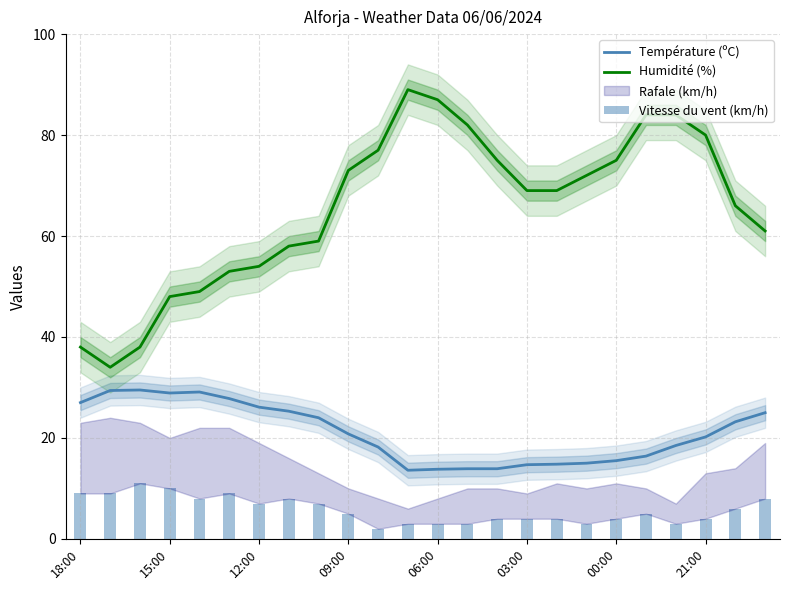

What is the maximum value for Température (ºC)?

29.5